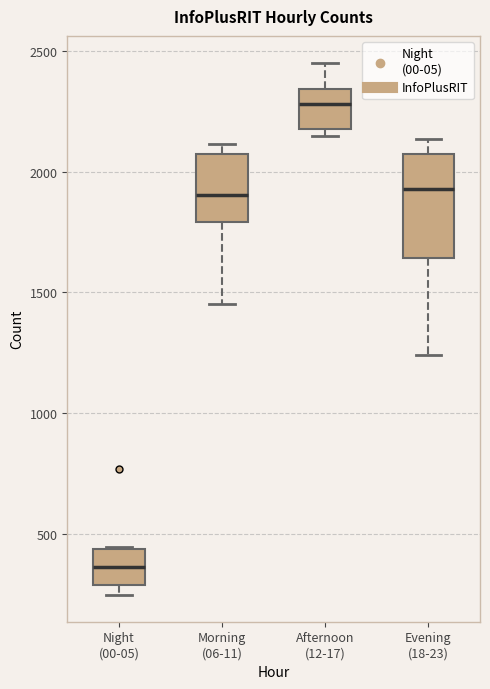

Reading left to right, read every box against the y-axis: the position of its median line, the range the box covers, and the ends of its whiskers. The values are not printed on the chart, so give them approximately, as read against the axis.

Night (00-05): median 350, box 300 to 450, whiskers 250 to 450
Morning (06-11): median 1900, box 1800 to 2050, whiskers 1450 to 2100
Afternoon (12-17): median 2300, box 2200 to 2350, whiskers 2150 to 2450
Evening (18-23): median 1950, box 1650 to 2050, whiskers 1250 to 2150